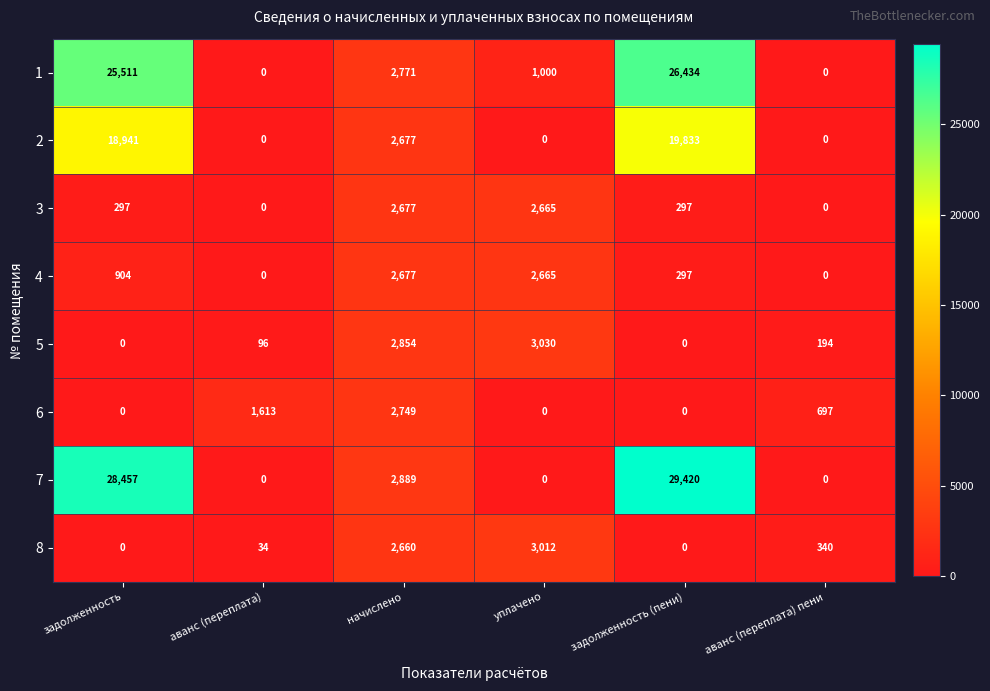

At how many categories does at least one series exceed 27420?

2